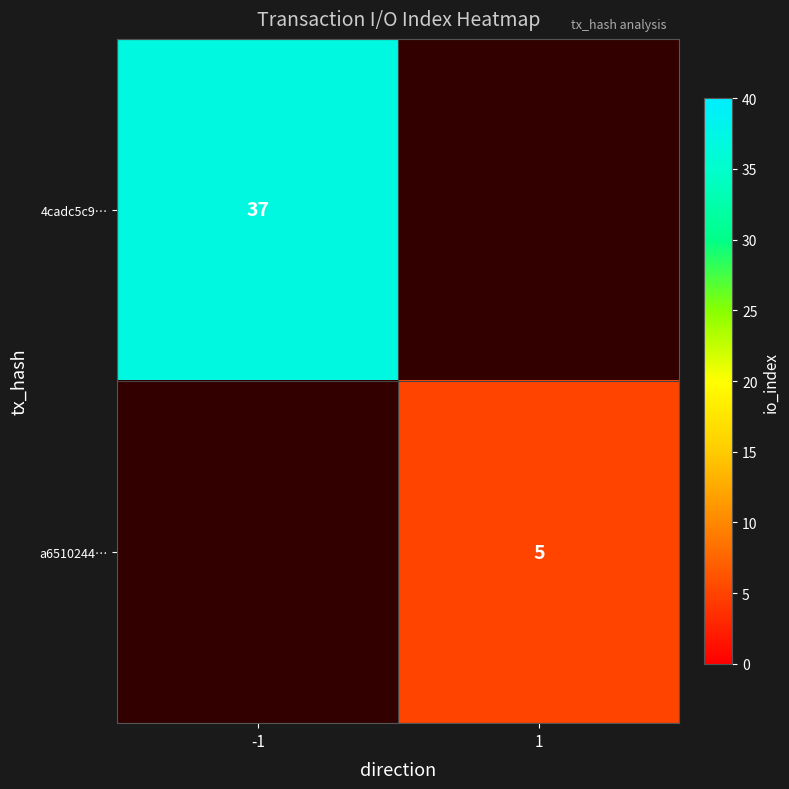

At which category does the chart reach its peak across all series?

-1